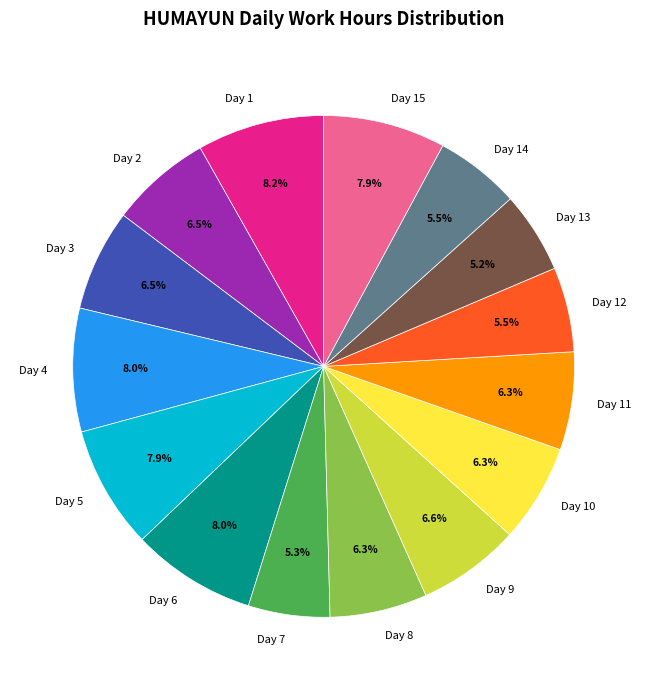

How many slices are in this pie chart?

15